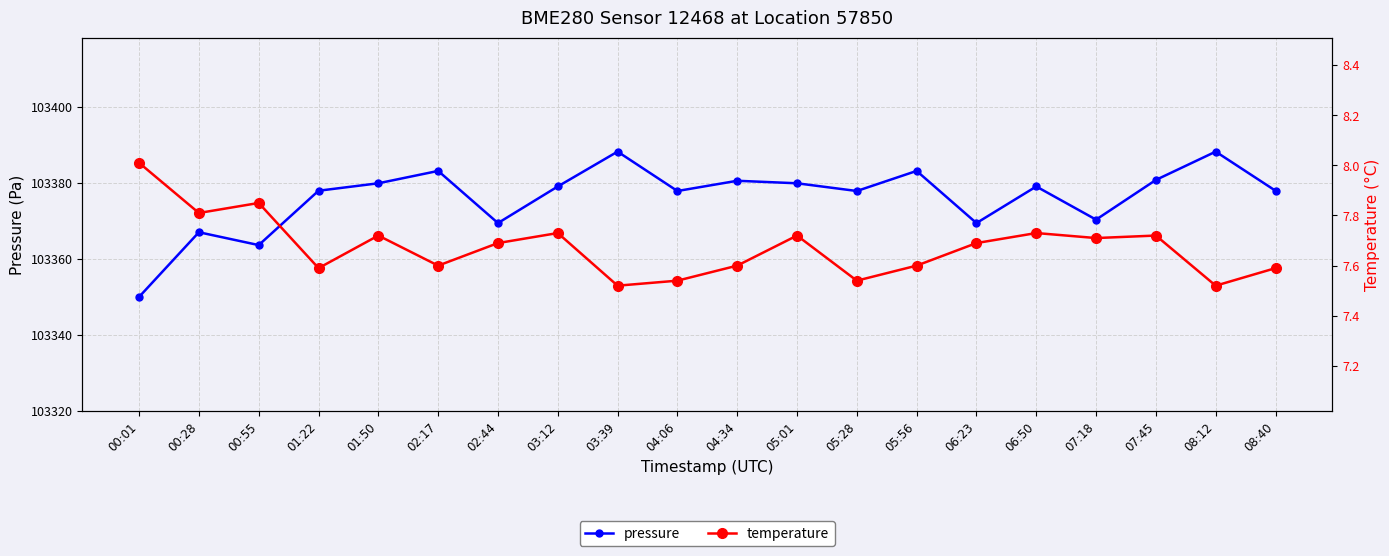

Which series has the largest total across all categories?

pressure